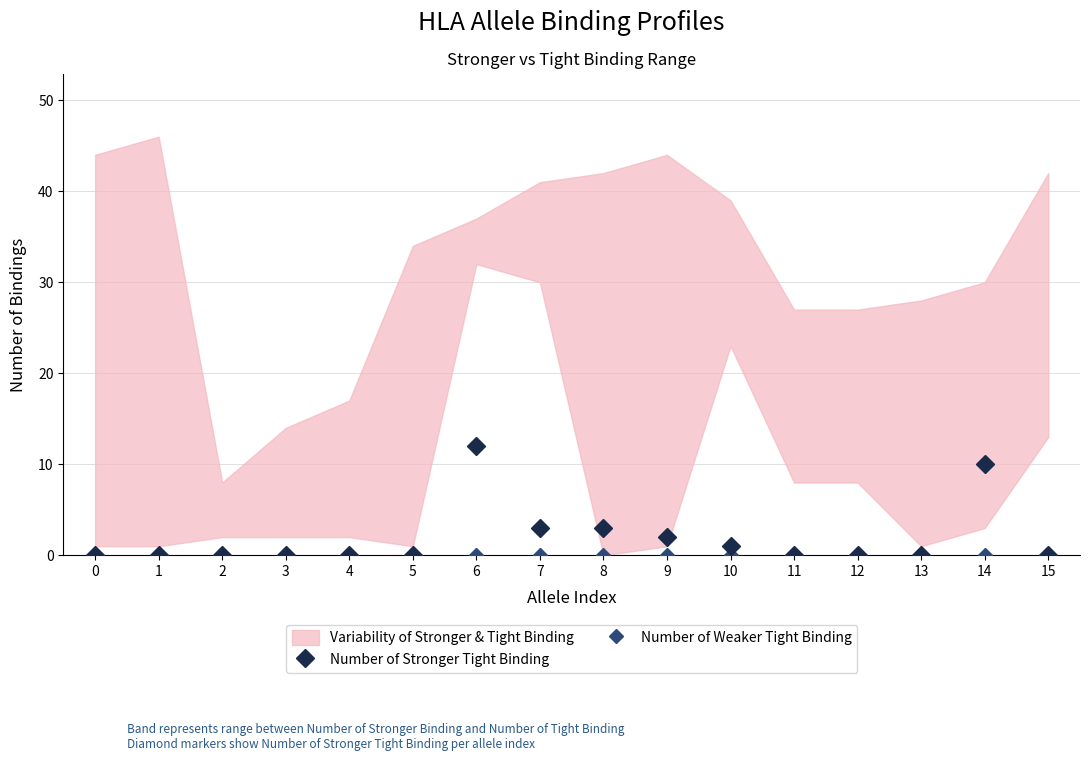

Is it true that Number of Weaker Tight Binding equals 0 at 10?

True